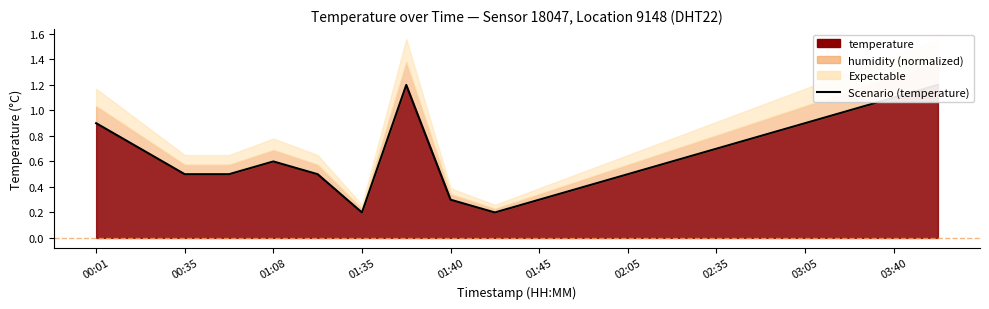

How many points are higher than both their immediate neighbors (excluding endpoints)?

2